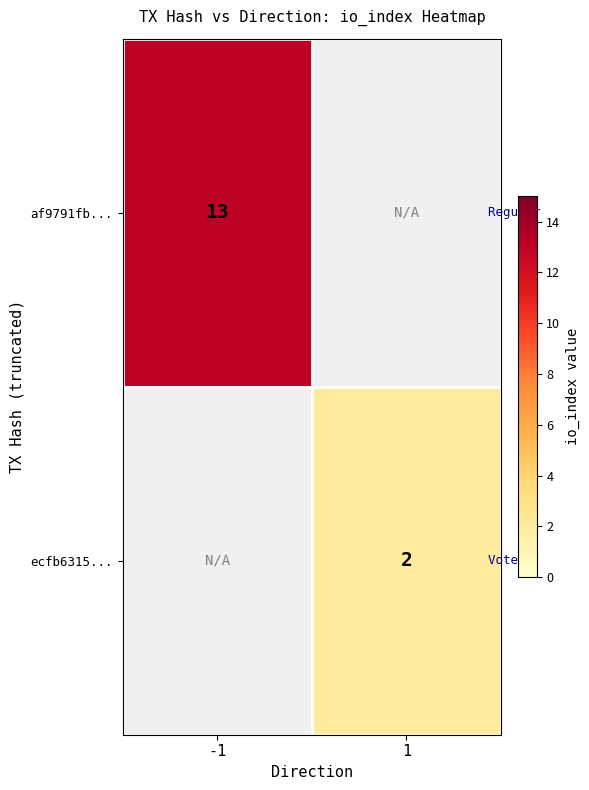

The ecfb6315... series shows 0.7 at 1. True or false?

False